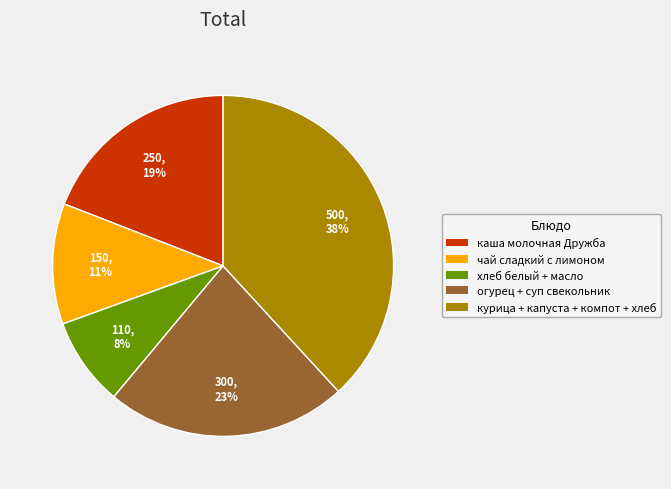

Does any single category account for the majority?

No